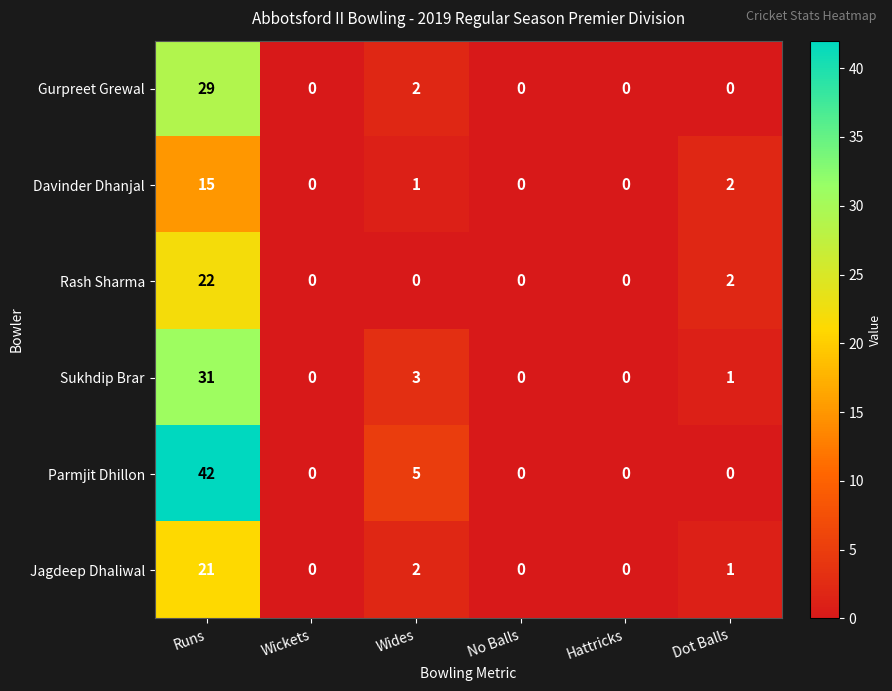

Where does the Sukhdip Brar series first go above 1?

Runs